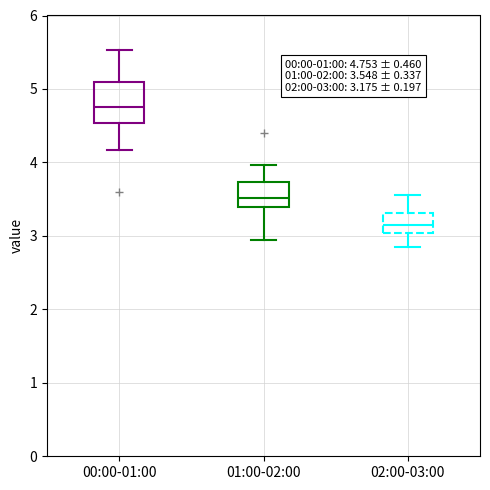

Which box is the tallest, from its lower edge to its upper edge?

00:00-01:00